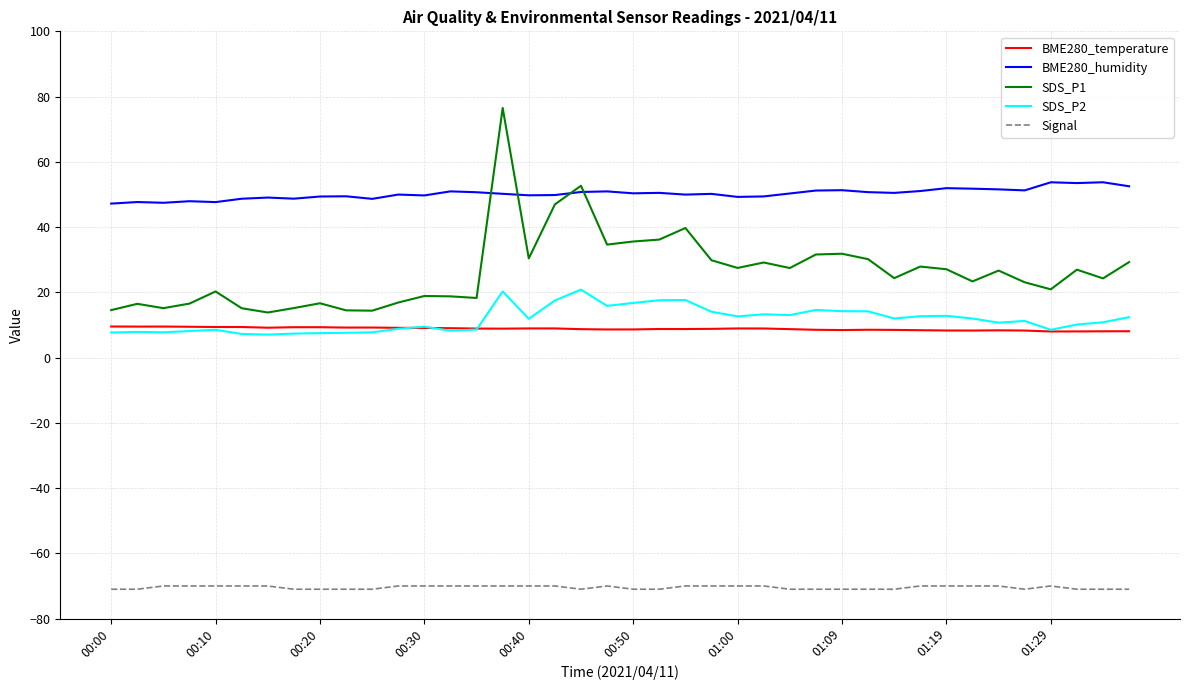

Which series has the widest spread of values?

SDS_P1